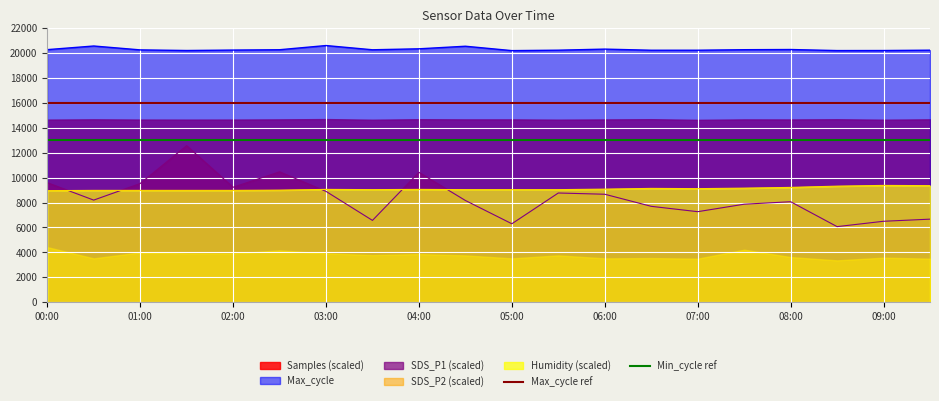

What is the lowest value of the Humidity (scaled) series?

8960